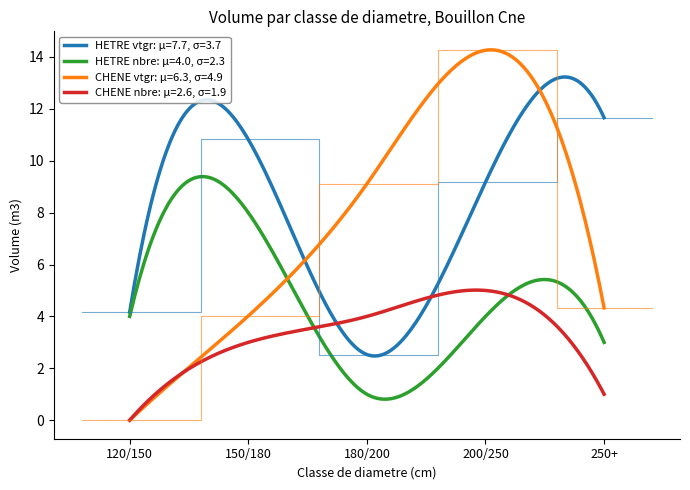

Rank the categories by HETRE value from highest to lowest.

250+, 150/180, 200/250, 120/150, 180/200